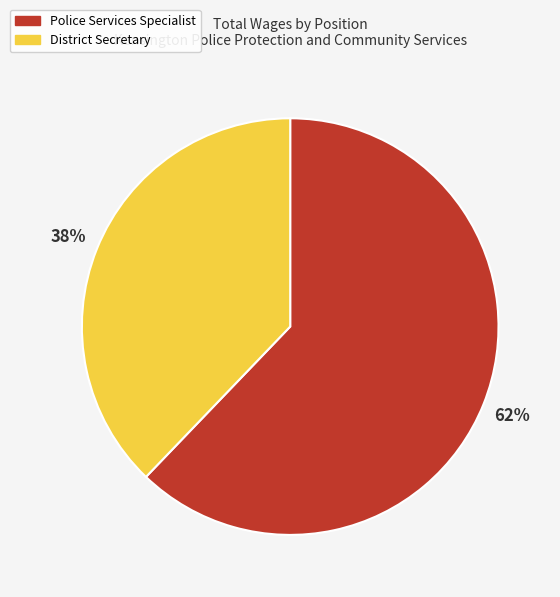

Approximately how many times larger is the value at Police Services Specialist compared to District Secretary?

1.6